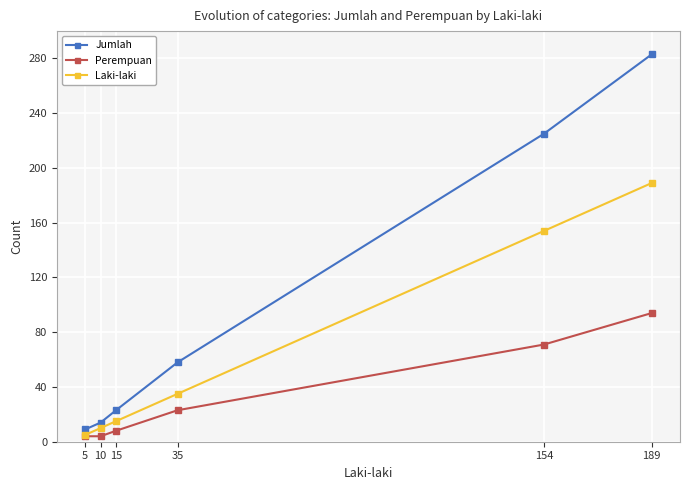

Is it true that Laki-laki equals 325 at 189?

False